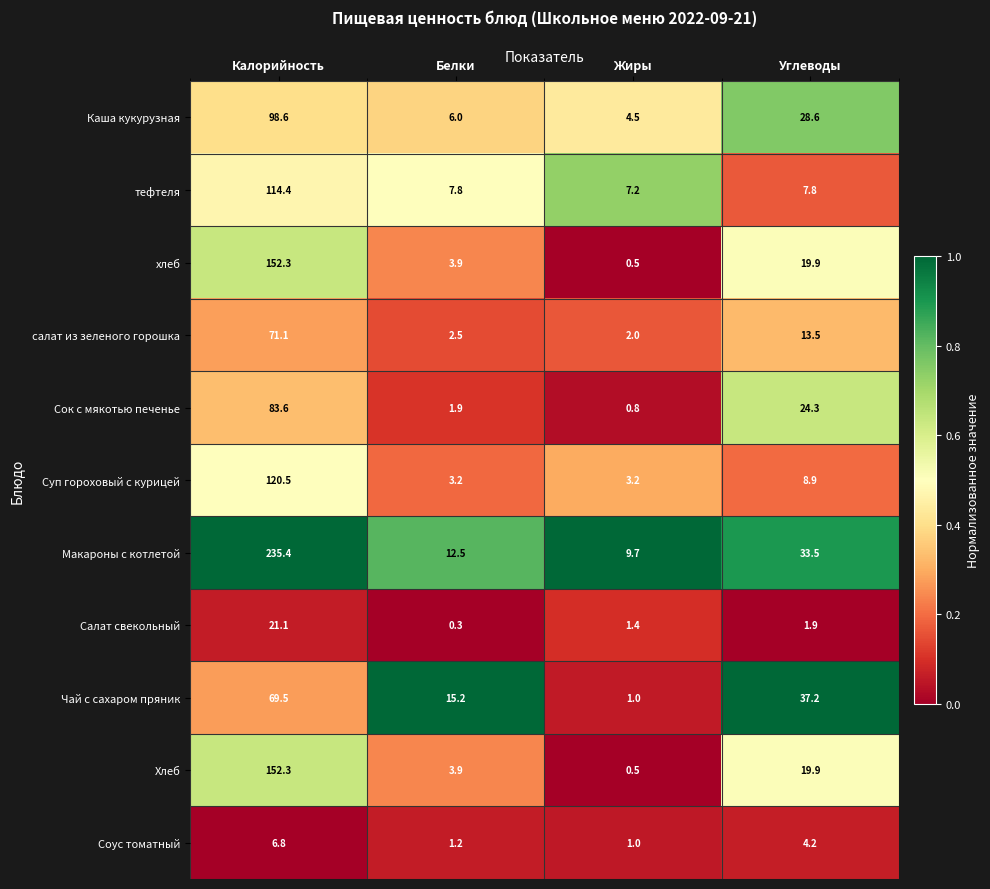

List the labels in order of Макароны с котлетой value, smallest first.

Жиры, Белки, Углеводы, Калорийность